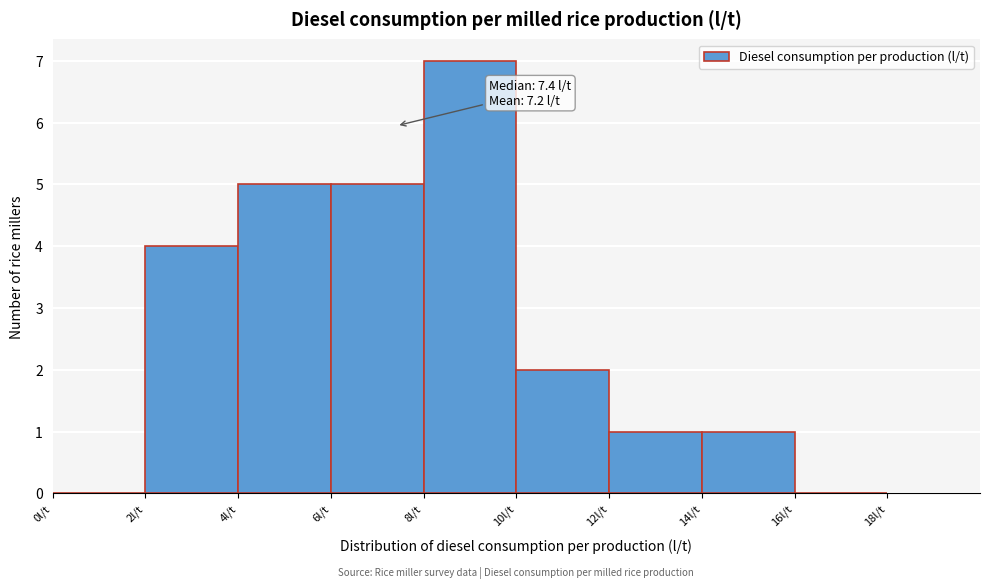

Which range on the x-axis has the tallest bar?

8 to 10